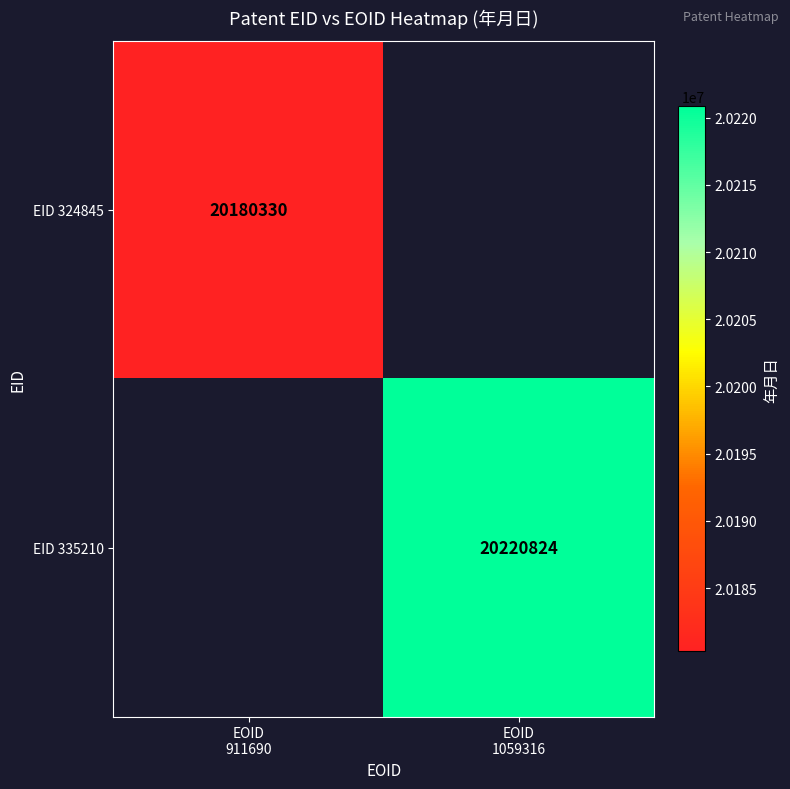

Rank the categories by EID 324845 value from highest to lowest.

EOID 911690, EOID 1059316